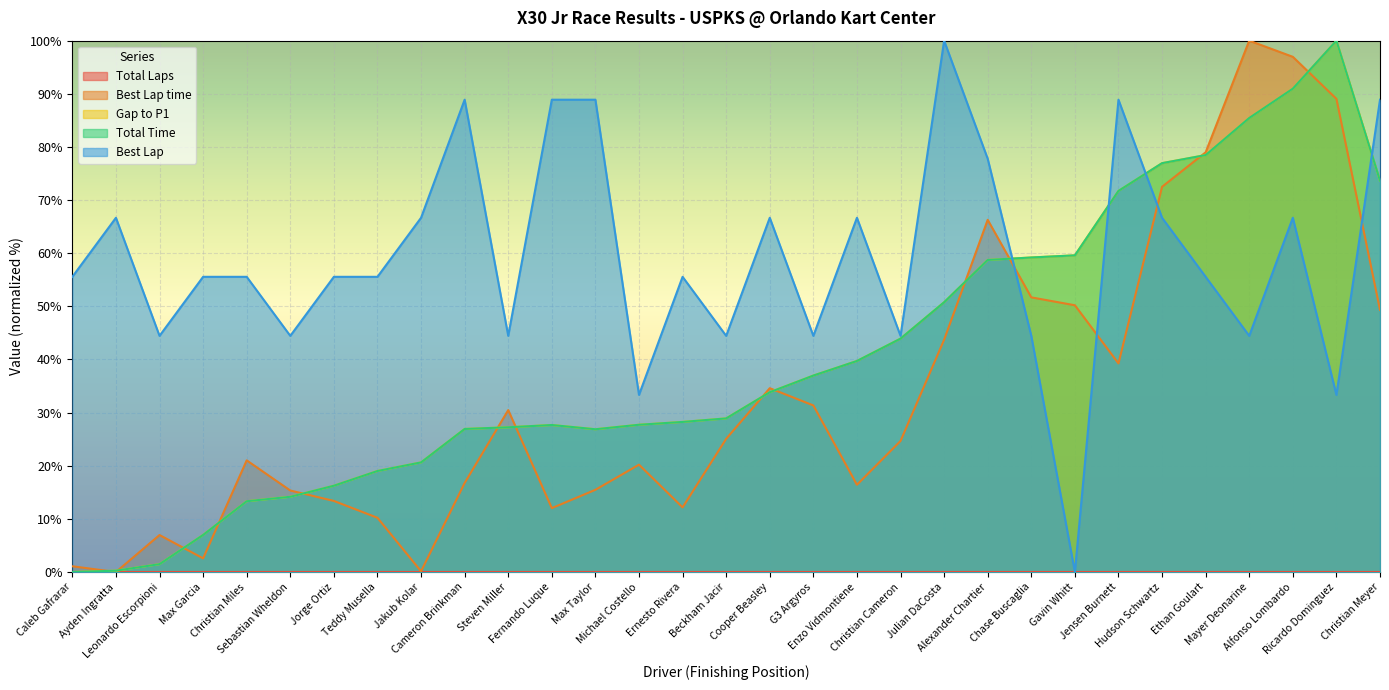

How many data points in Total Time are above 28?

17